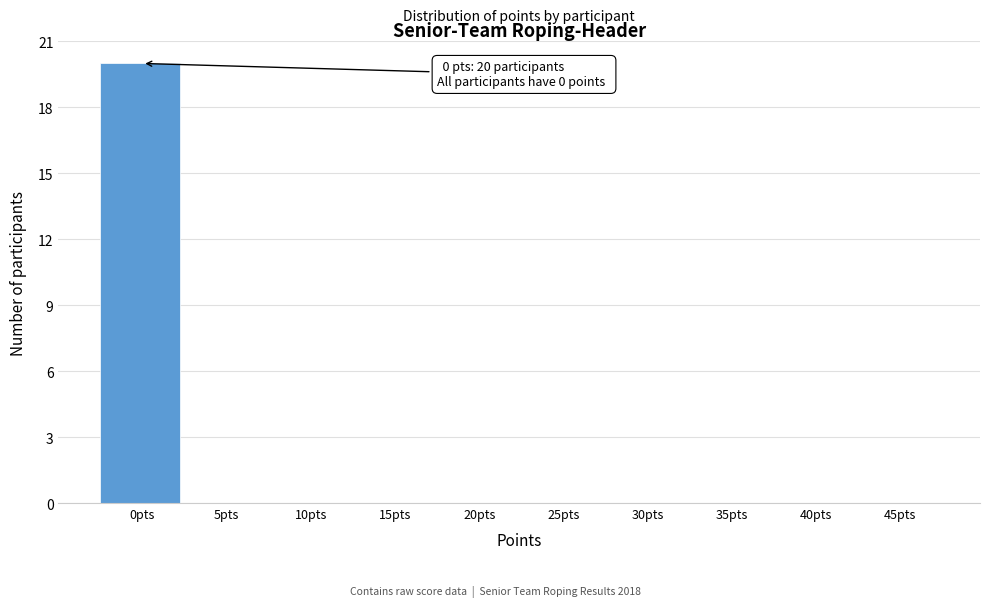

Reading left to right, extract all data points from this chart.

0pts=20	5pts=0	10pts=0	15pts=0	20pts=0	25pts=0	30pts=0	35pts=0	40pts=0	45pts=0